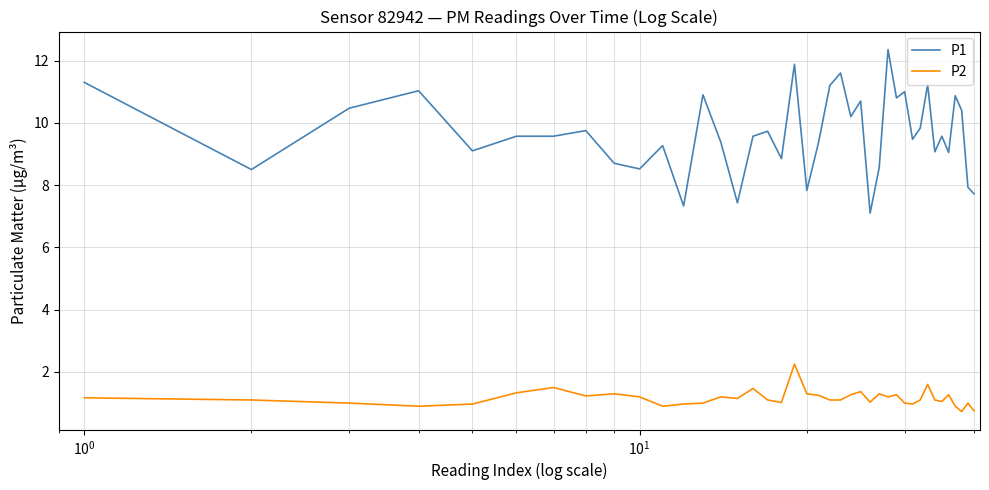

Which series has the largest total across all categories?

P1